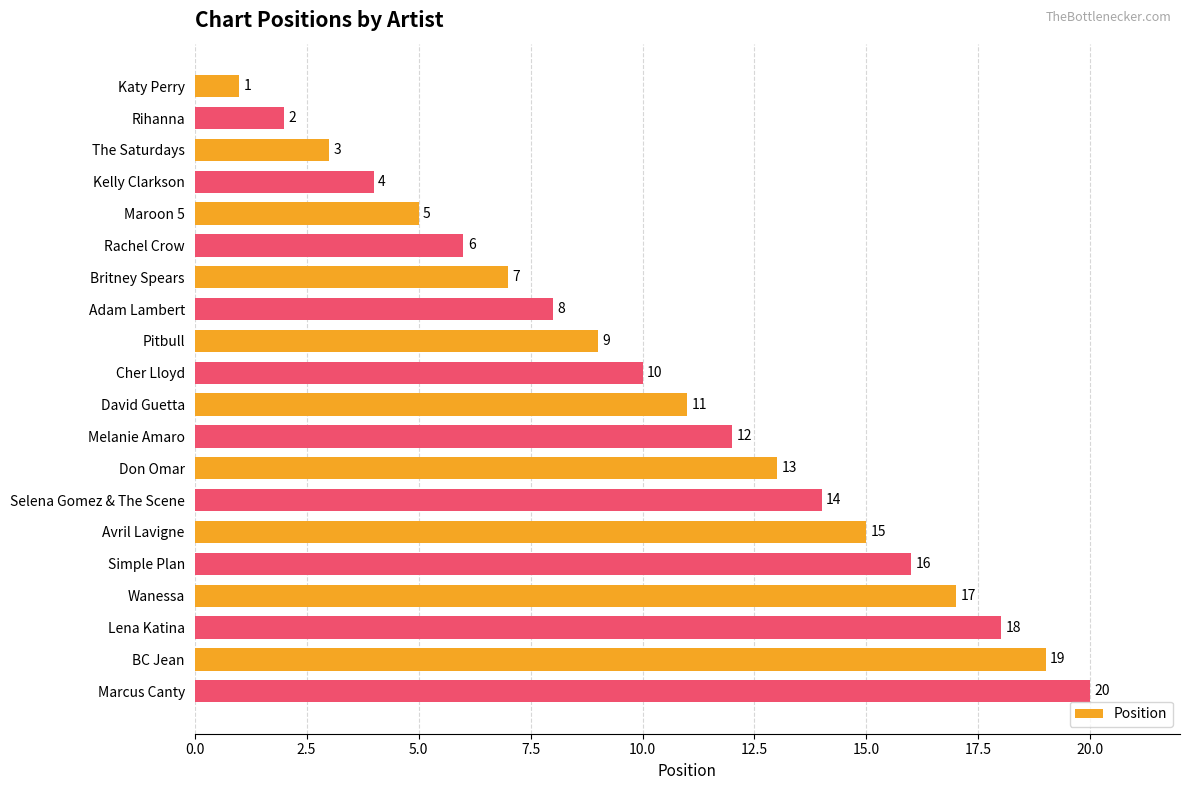

What is the difference between the maximum and minimum values?

19